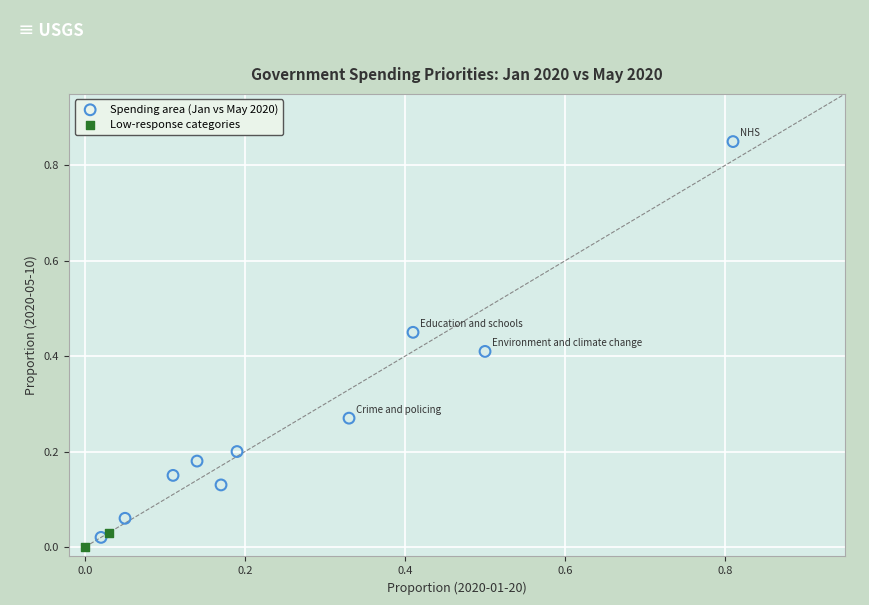

Which series contains the lowest Y value?

Low-response categories